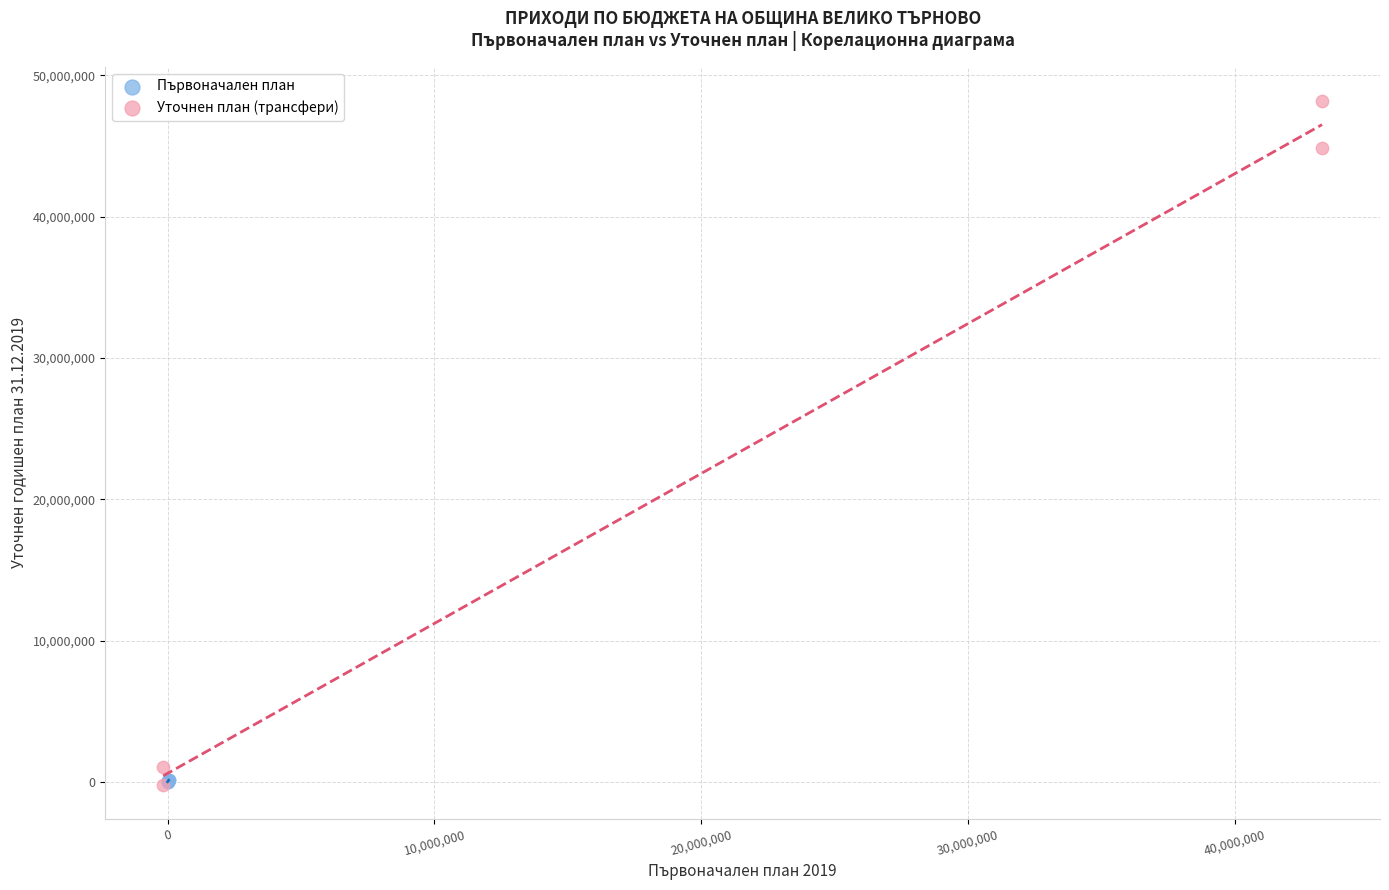

Which series contains the highest Y value?

Уточнен план (трансфери)